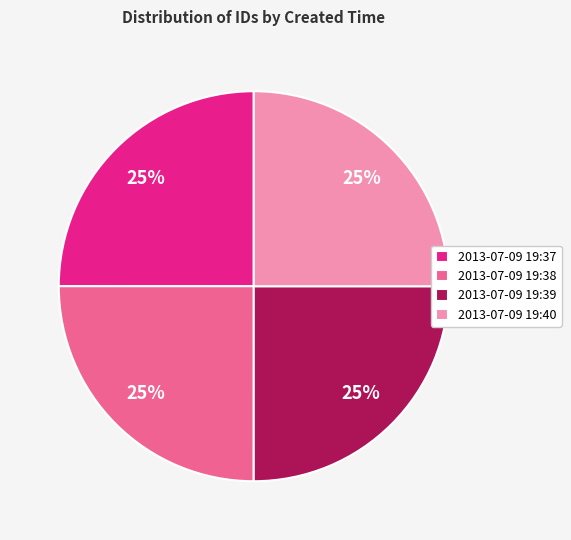

What is the ratio of the value at 2013-07-09 19:40 to the value at 2013-07-09 19:37?

1.0